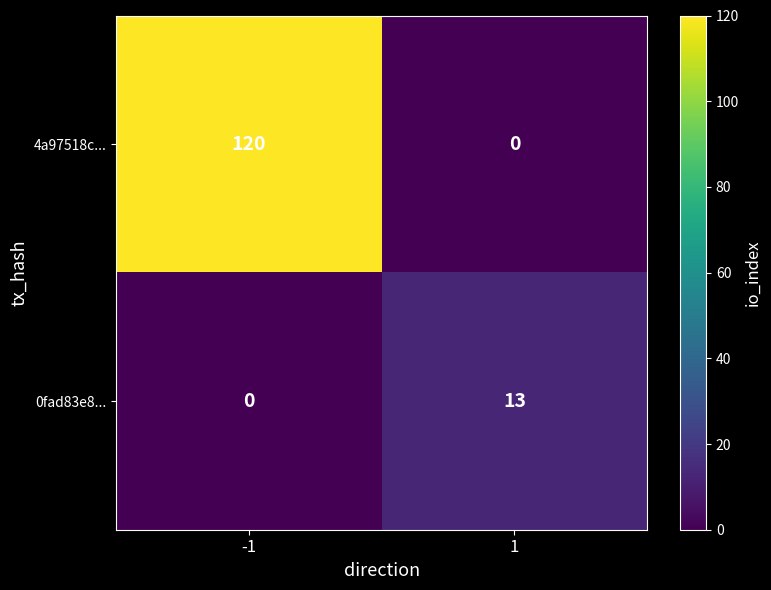

The value of 0fad83e8... at 1 is 13. True or false?

True